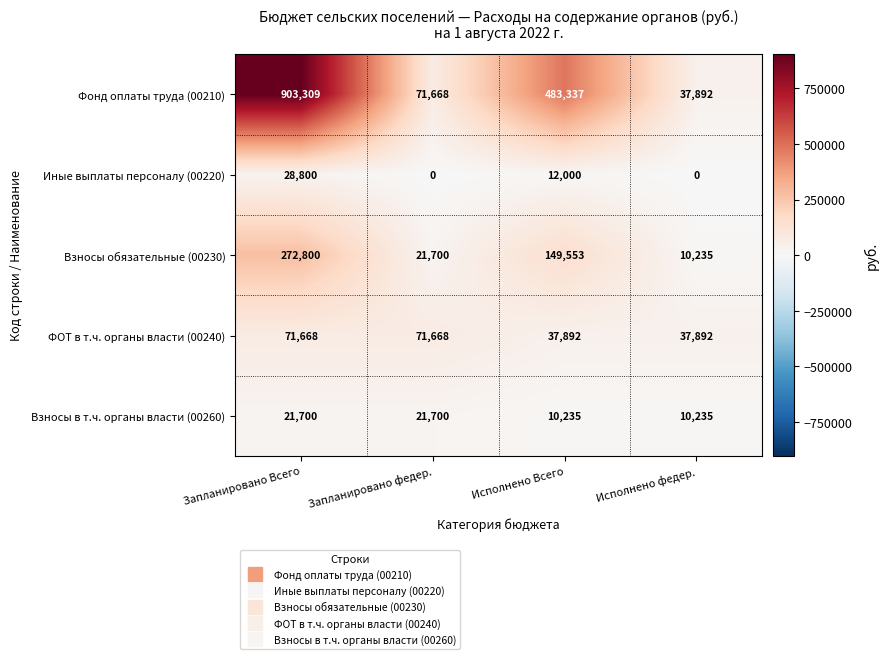

What value does the Взносы обязательные (00230) series have at Исполнено федер.?

10235